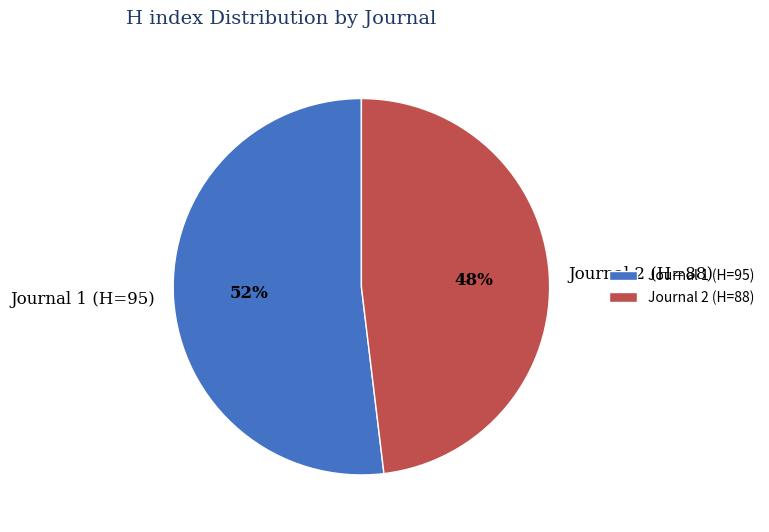

The Journal 2 (H=88) slice represents 37% of the pie. True or false?

False